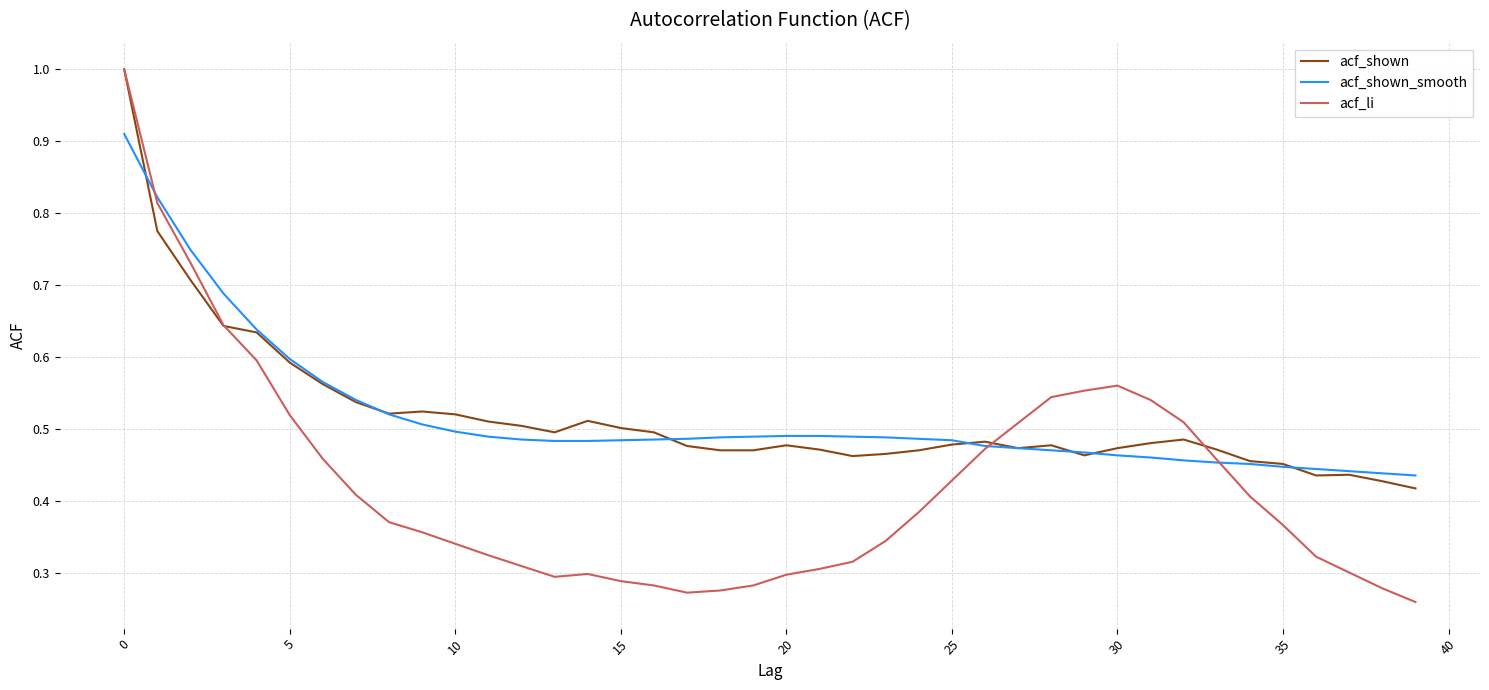

What is the greatest value displayed?

1.0